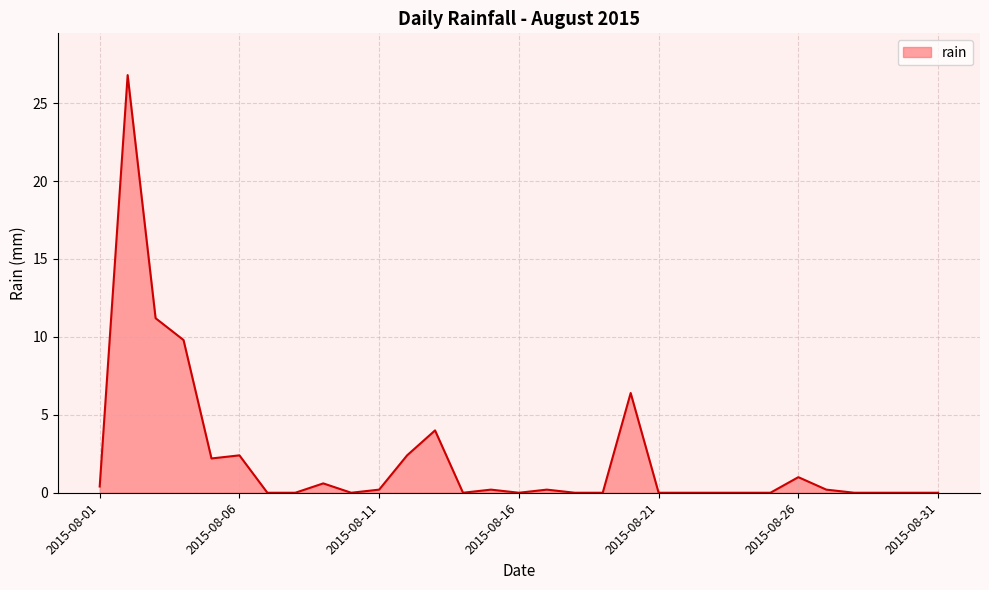

List the labels in order of value, smallest first.

2015-08-07, 2015-08-08, 2015-08-10, 2015-08-14, 2015-08-16, 2015-08-18, 2015-08-19, 2015-08-21, 2015-08-22, 2015-08-23, 2015-08-24, 2015-08-25, 2015-08-28, 2015-08-29, 2015-08-30, 2015-08-31, 2015-08-11, 2015-08-15, 2015-08-17, 2015-08-27, 2015-08-01, 2015-08-09, 2015-08-26, 2015-08-05, 2015-08-06, 2015-08-12, 2015-08-13, 2015-08-20, 2015-08-04, 2015-08-03, 2015-08-02